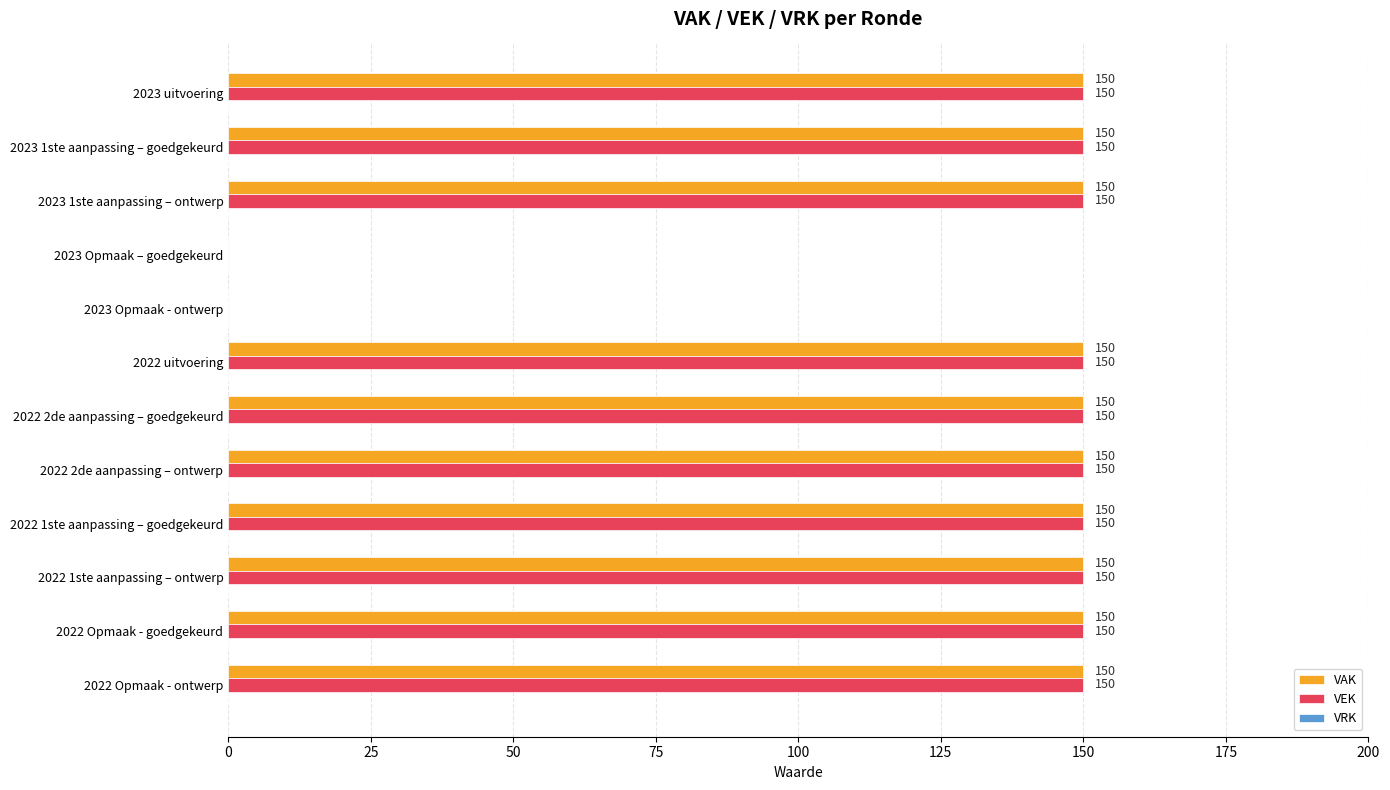

What is the highest value of the VEK series?

150